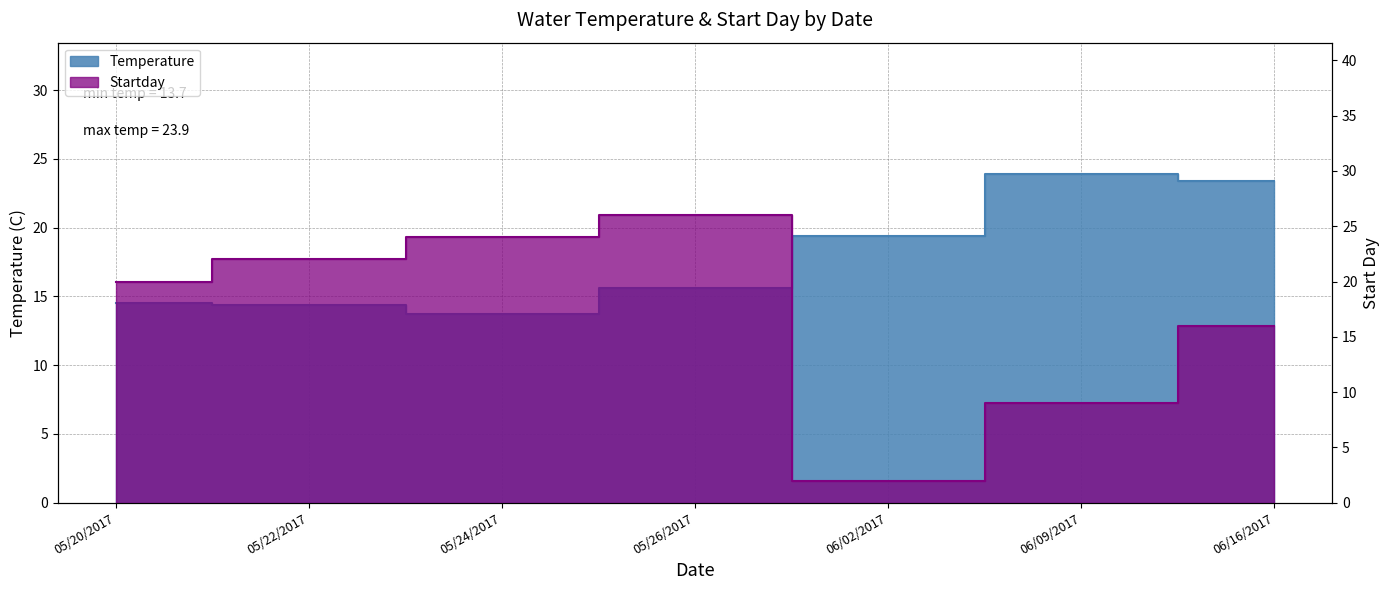

In Temperature, how many points are lower than both neighbors (excluding endpoints)?

1